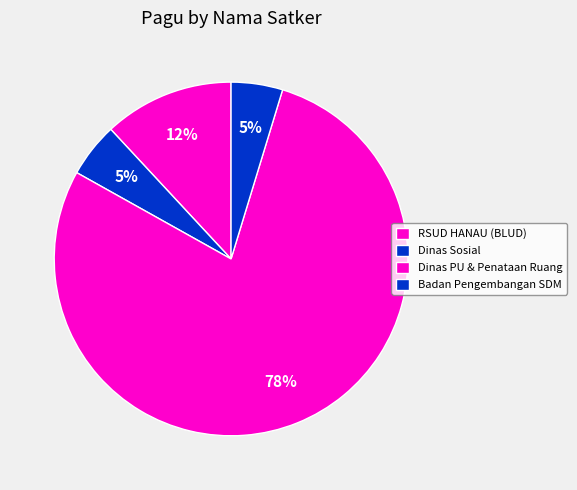

Count the number of slices in the pie.

4